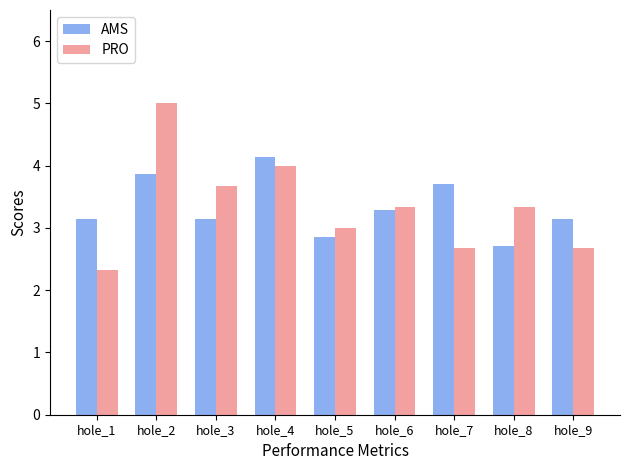

Is it true that PRO equals 1.5 at hole_9?

False